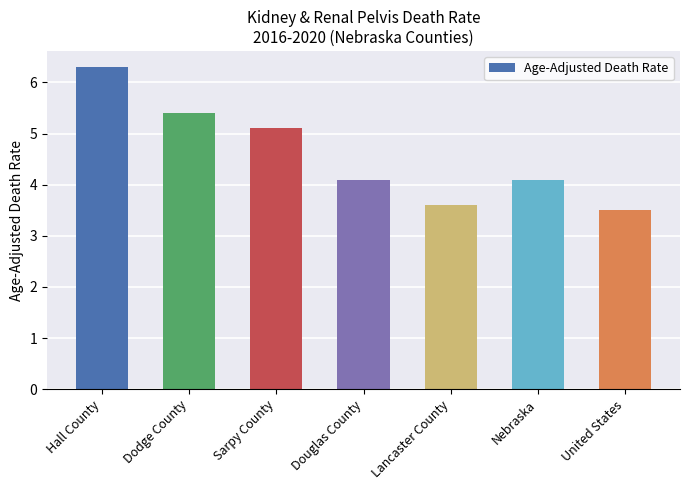

True or false: the data shows 3.6 at Lancaster County.

True